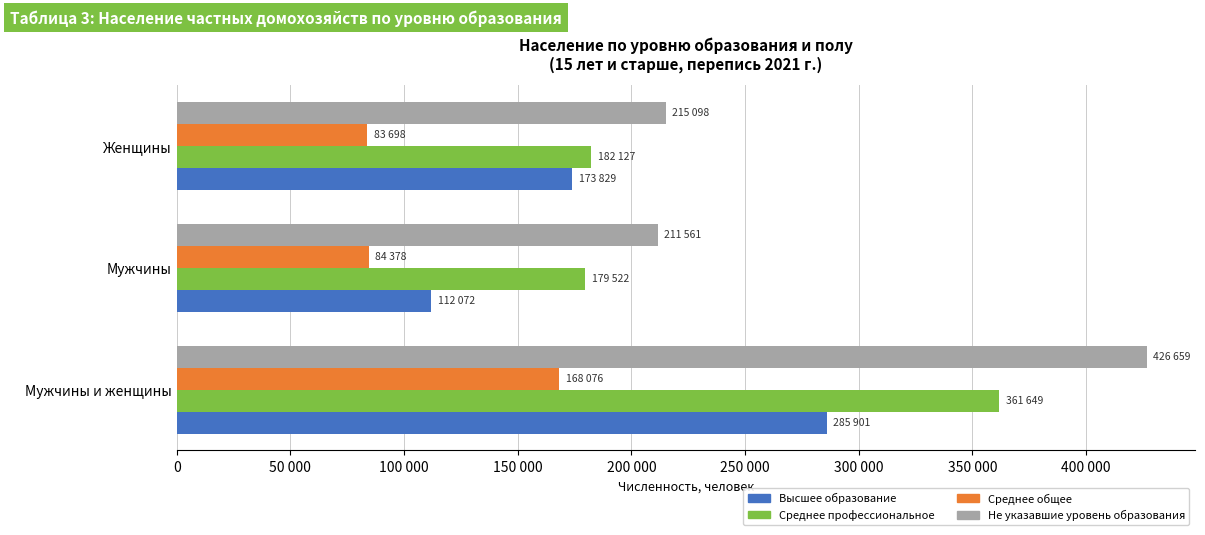

Rank the series by their average value, from highest to lowest.

Не указавшие уровень образования, Среднее профессиональное, Высшее образование, Среднее общее